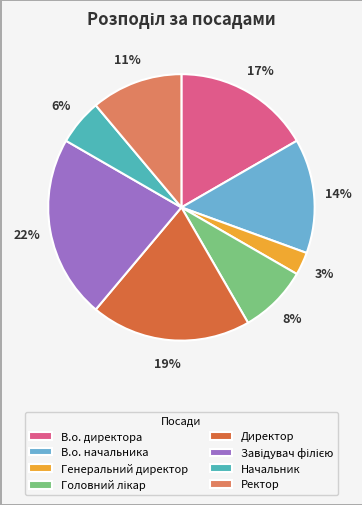

Which slice is the smallest?

Генеральний директор